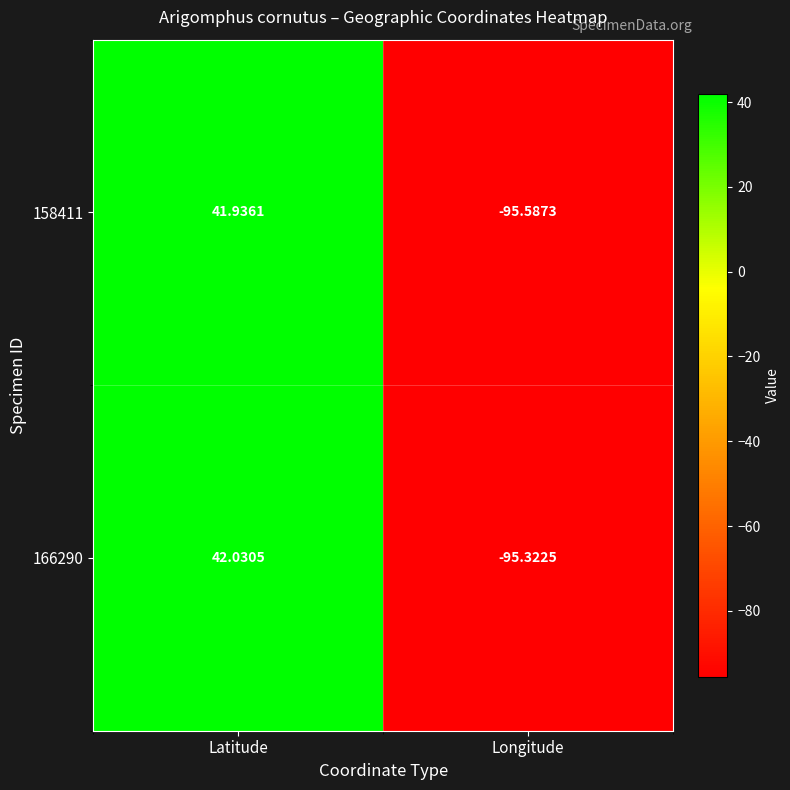

Rank the categories by 166290 value from lowest to highest.

Longitude, Latitude